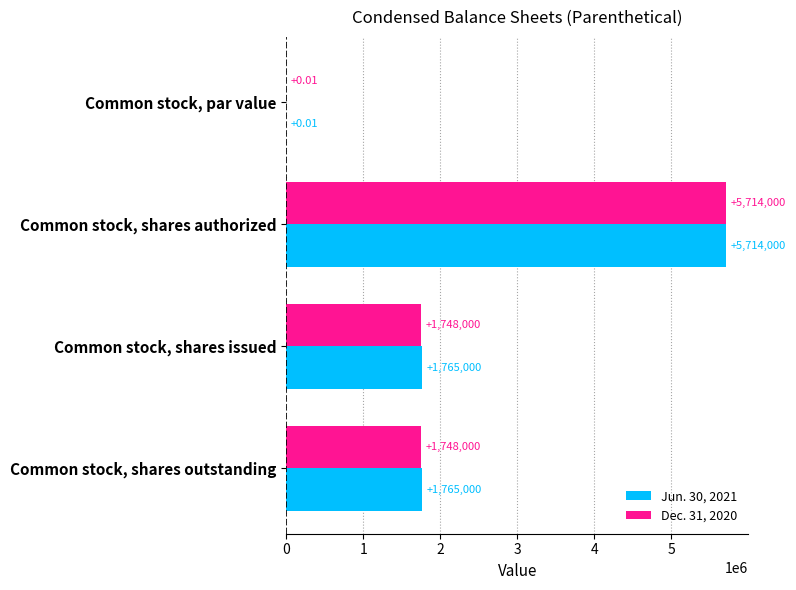

What is the sum of all Dec. 31, 2020 values?

9210000.0